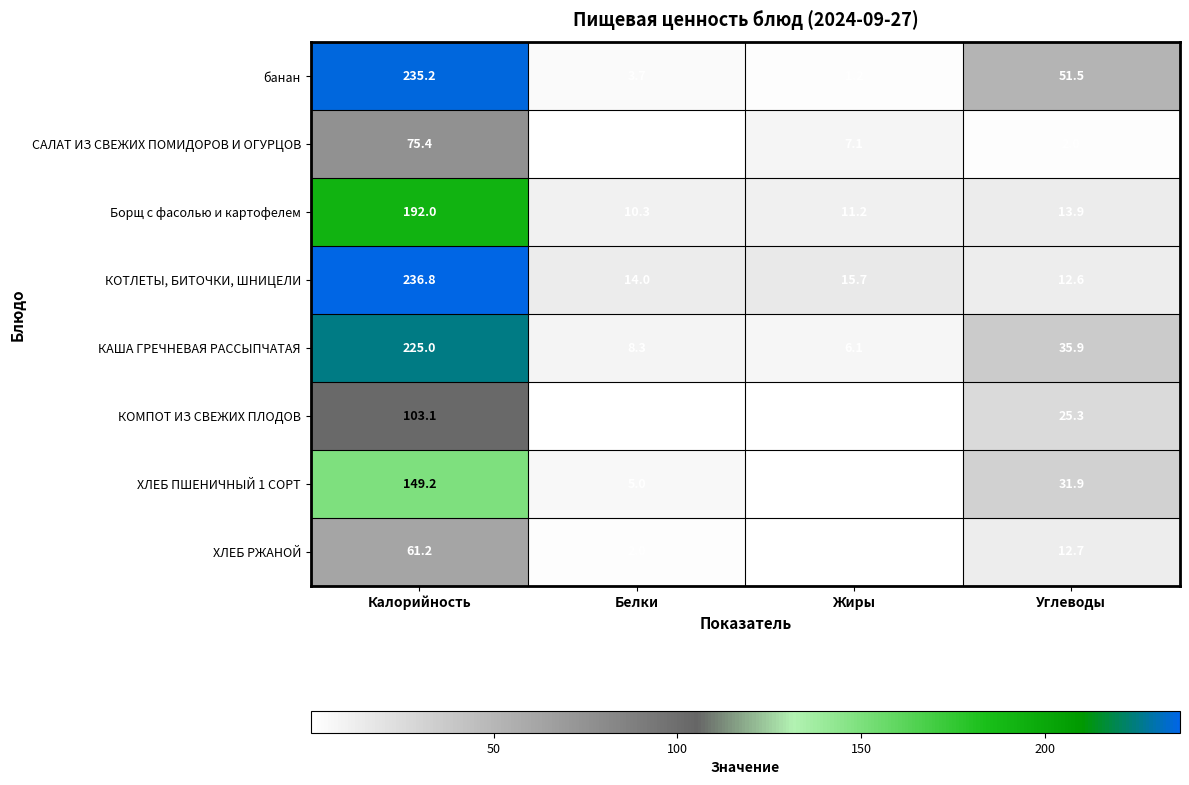

What is the total value across all series at Жиры?

42.2